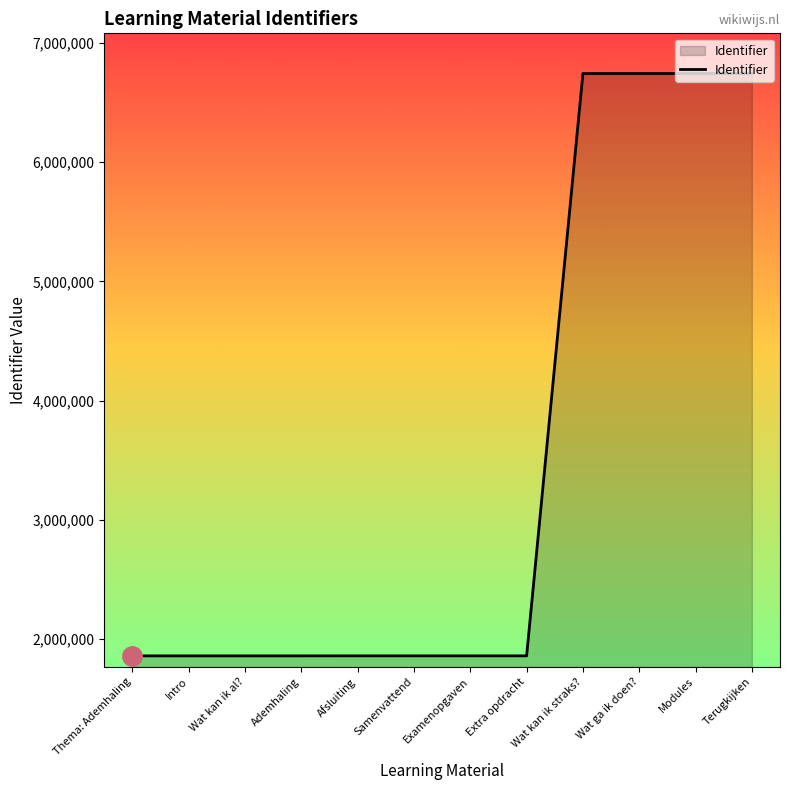

Where is the data nearest to the value 4300973?

Extra opdracht